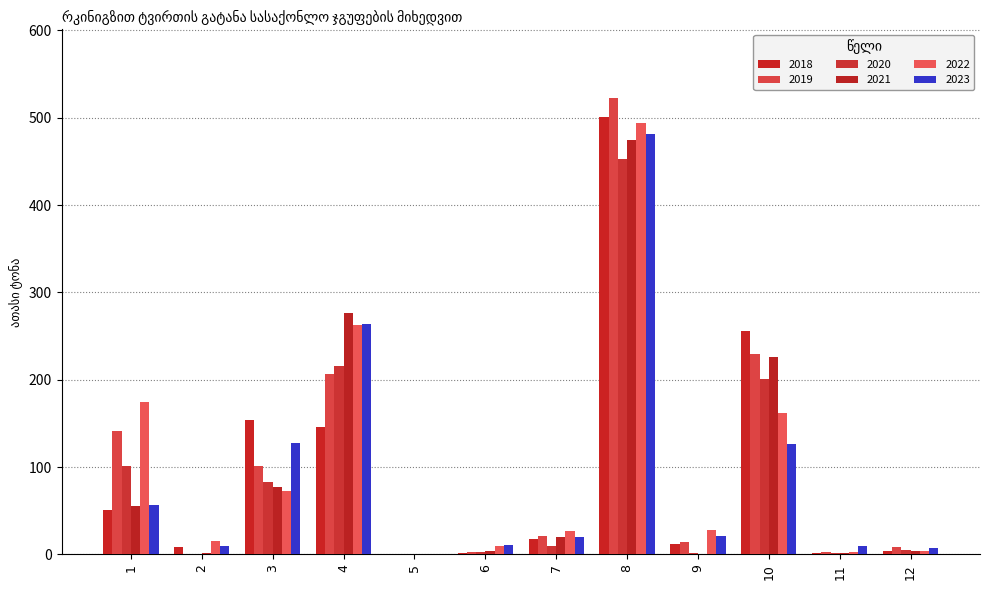

Rank the series at 9 from lowest to highest value.

2021, 2020, 2018, 2019, 2023, 2022